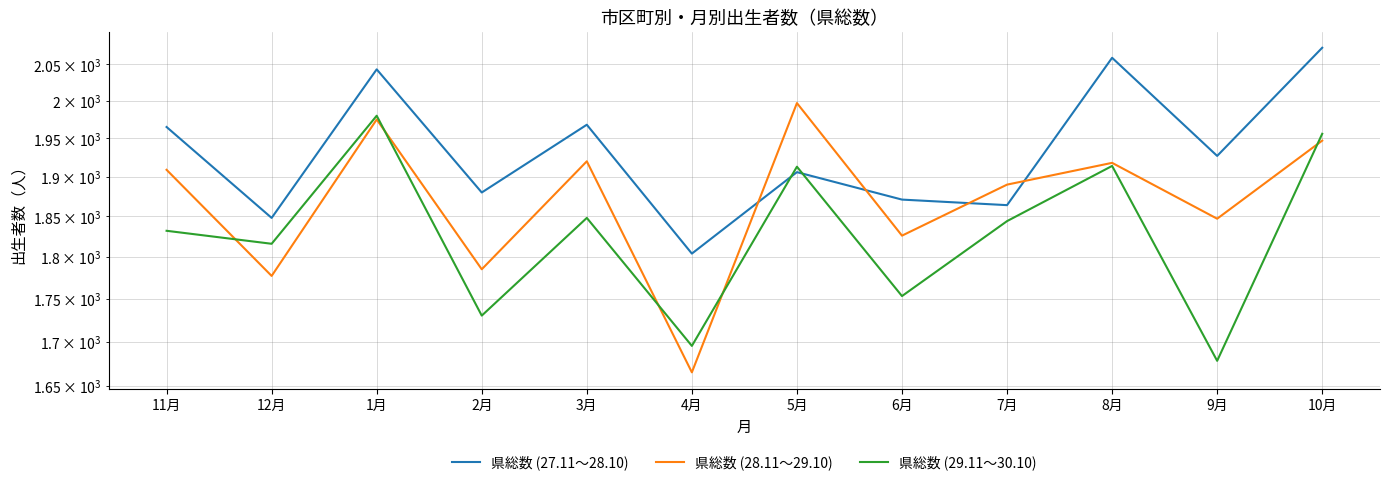

Rank the series at 7月 from lowest to highest value.

県総数 (29.11～30.10), 県総数 (27.11～28.10), 県総数 (28.11～29.10)